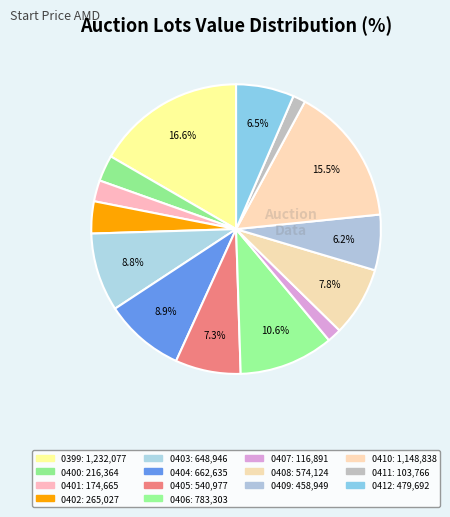

Count the number of slices in the pie.

14